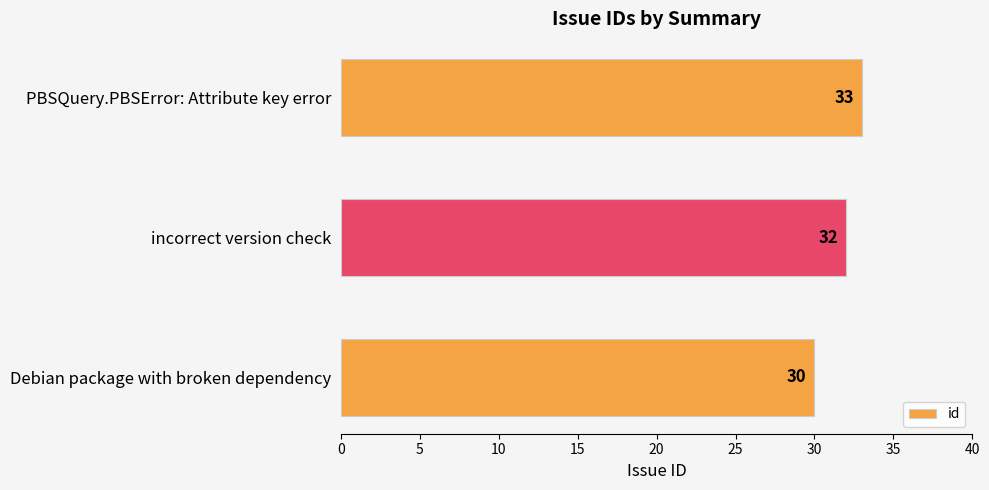

What is the change in value from Debian package with broken dependency to PBSQuery.PBSError: Attribute key error?

+3